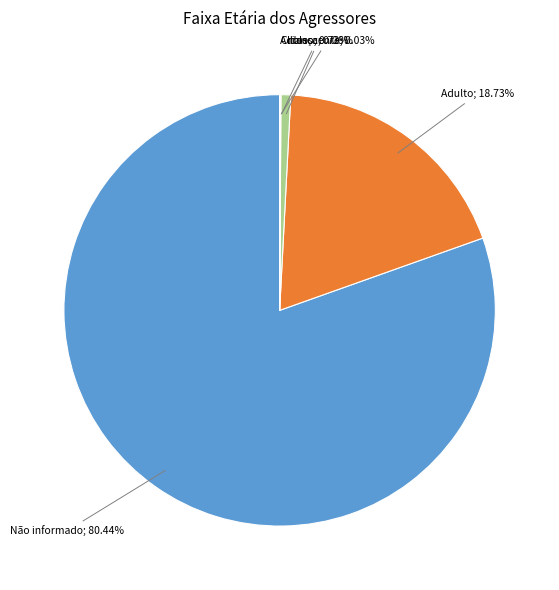

Is there any slice that represents more than half of the pie?

Yes